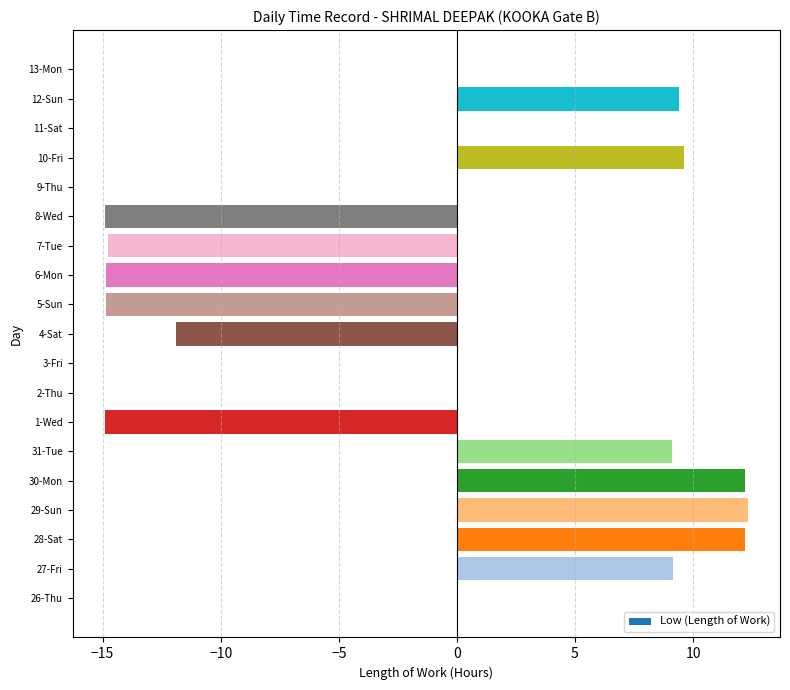

Between 4-Sat and 30-Mon, which is larger?

30-Mon